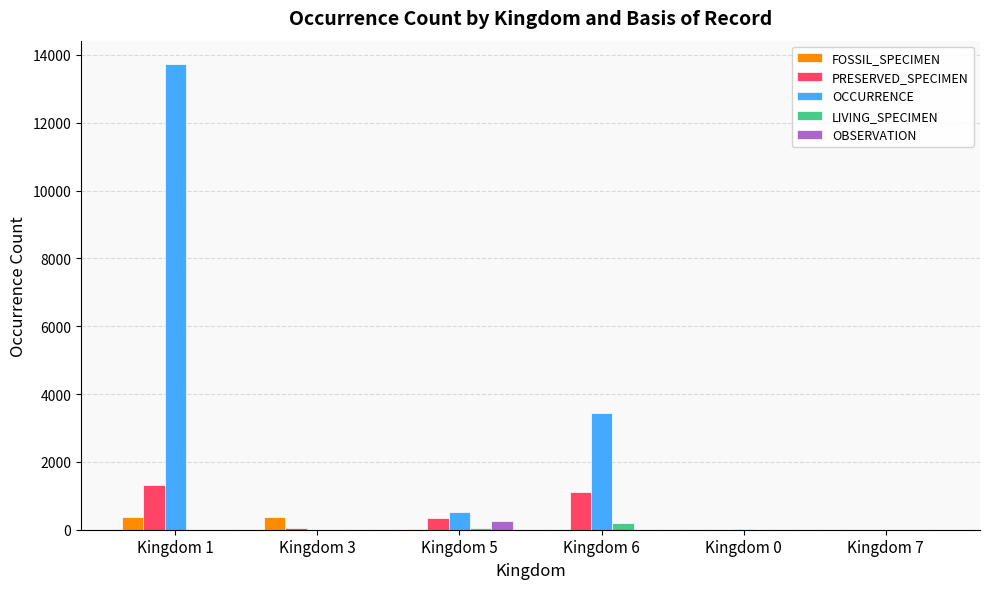

What is the sum of all OCCURRENCE values?

17715